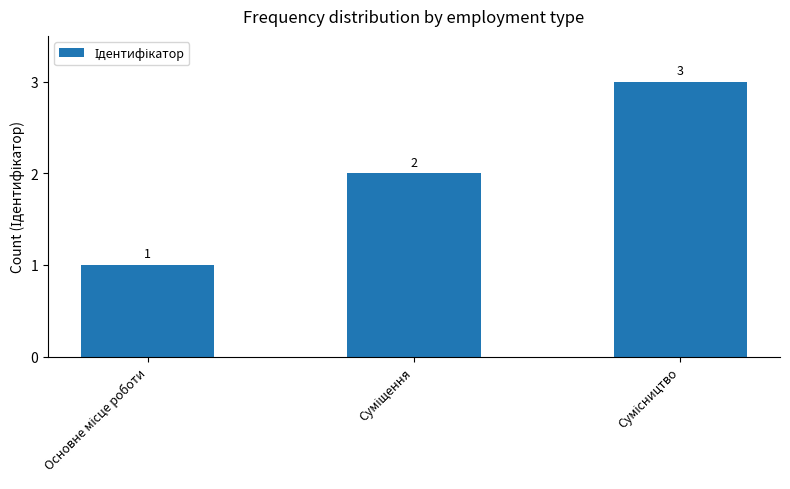

How many series are shown in this chart?

1